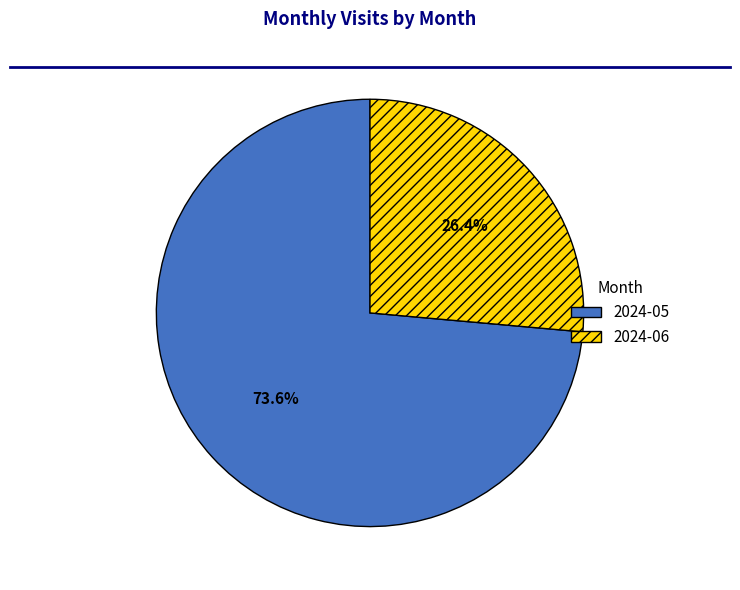

Does any single category account for the majority?

Yes